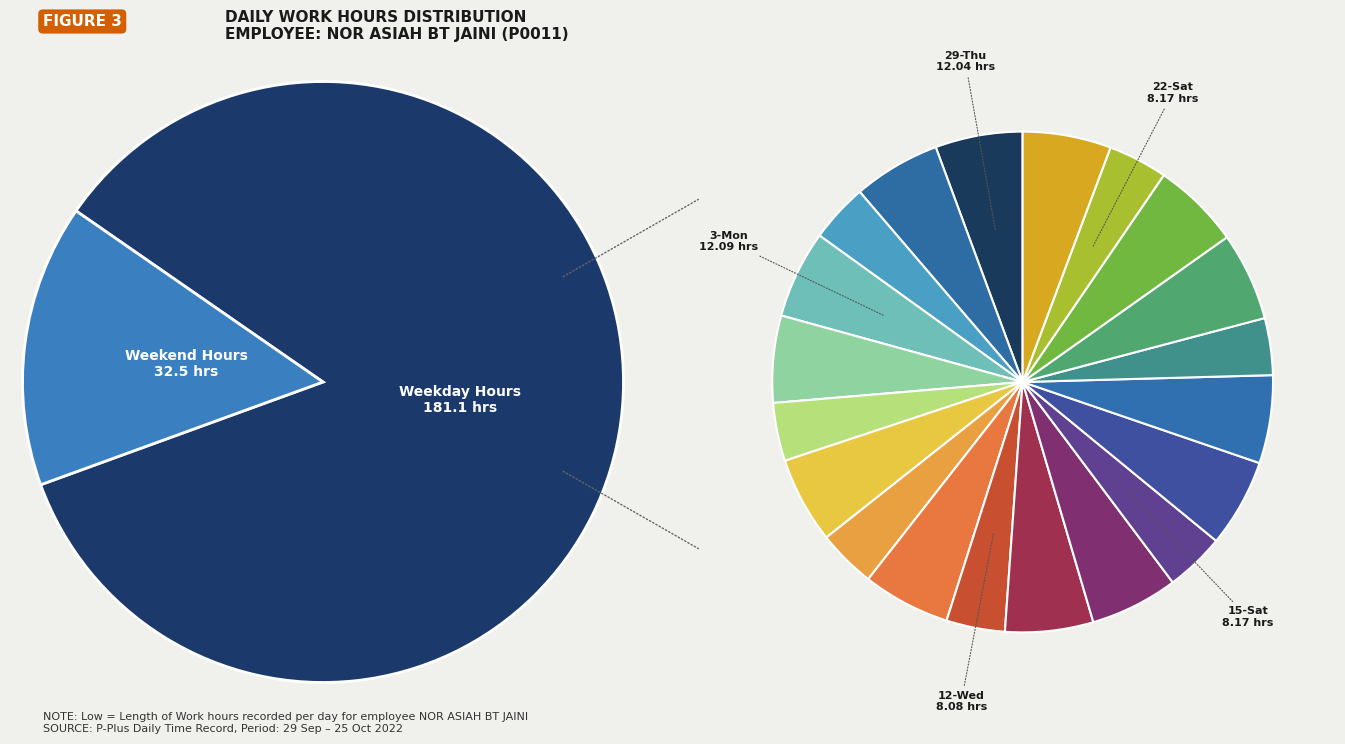

To the nearest percent, what is the combined percentage of 21-Fri and 18-Tue?

11%